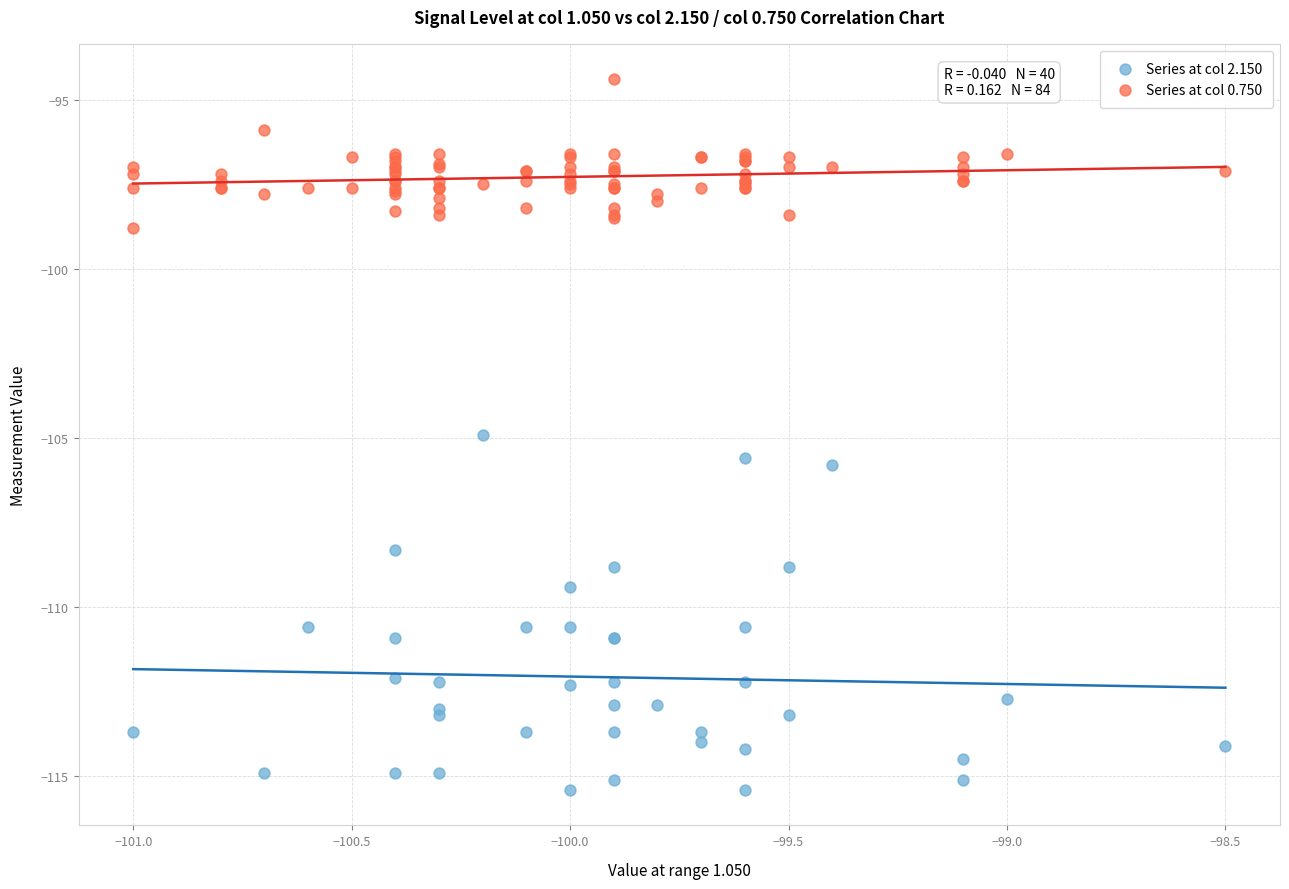

Which series reaches the minimum Y coordinate?

Series at col 2.150